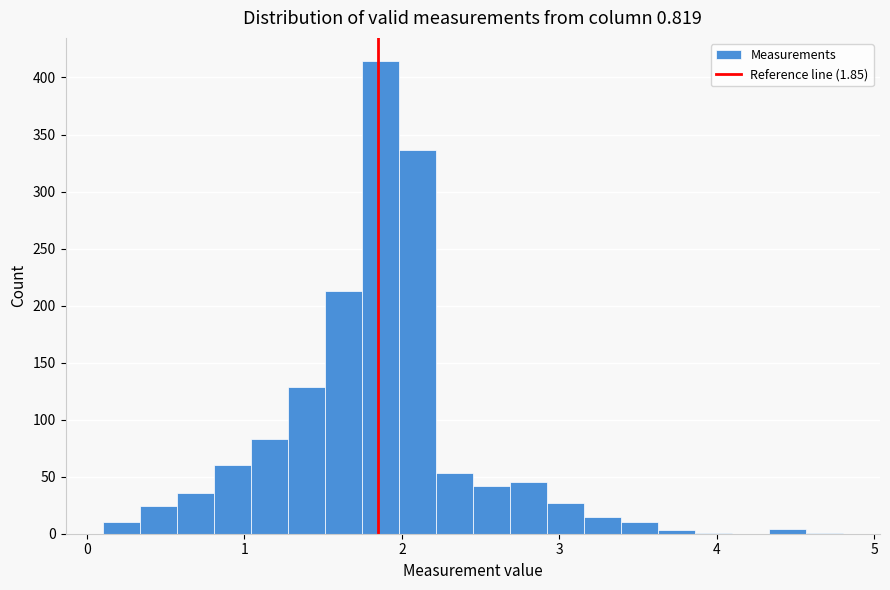

Read against the x-axis, roughly where is the centre of the tallest bar?

1.9